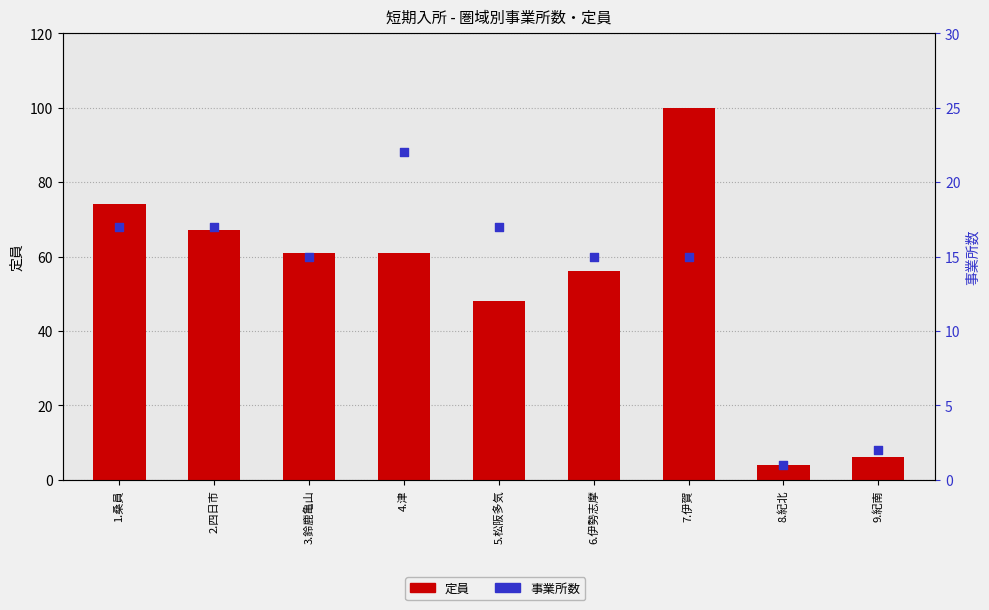

At which category is the sum across all series the highest?

7.伊賀